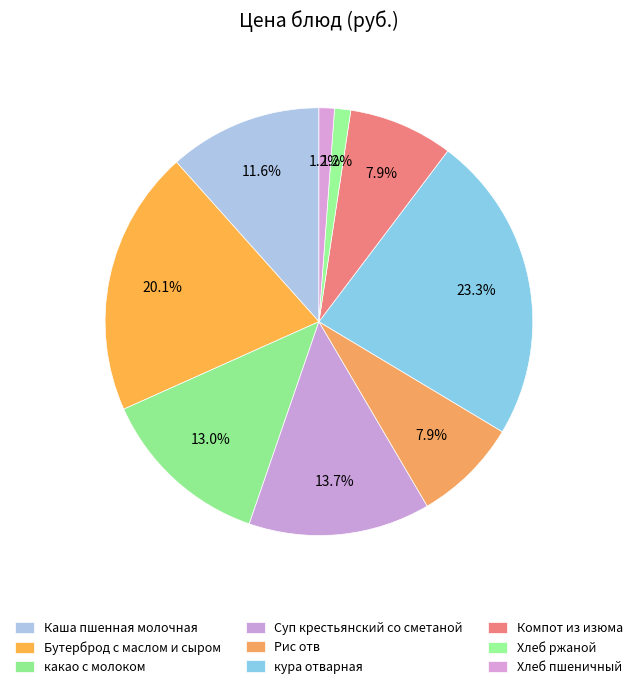

True or false: Суп крестьянский со сметаной accounts for 14% of the total.

True